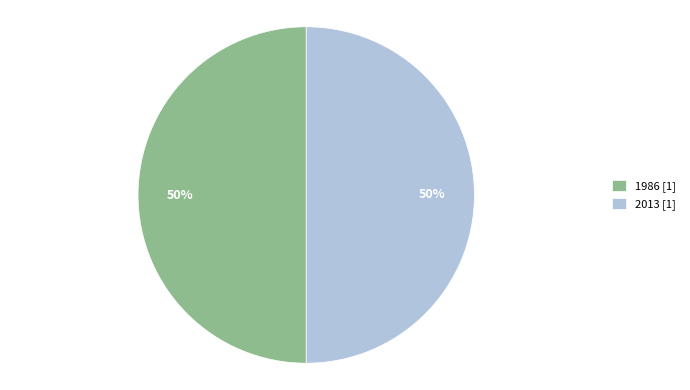

Is the sum of 1986 [1] and 2013 [1] greater than half?

Yes